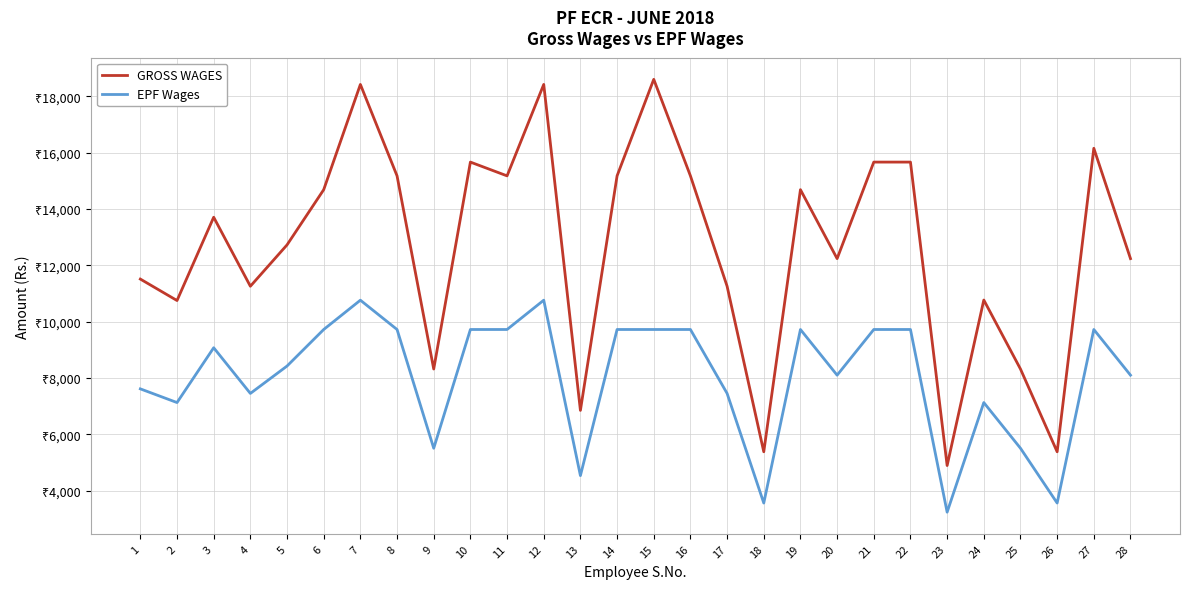

Is this an area chart (filled region under the line)?

No